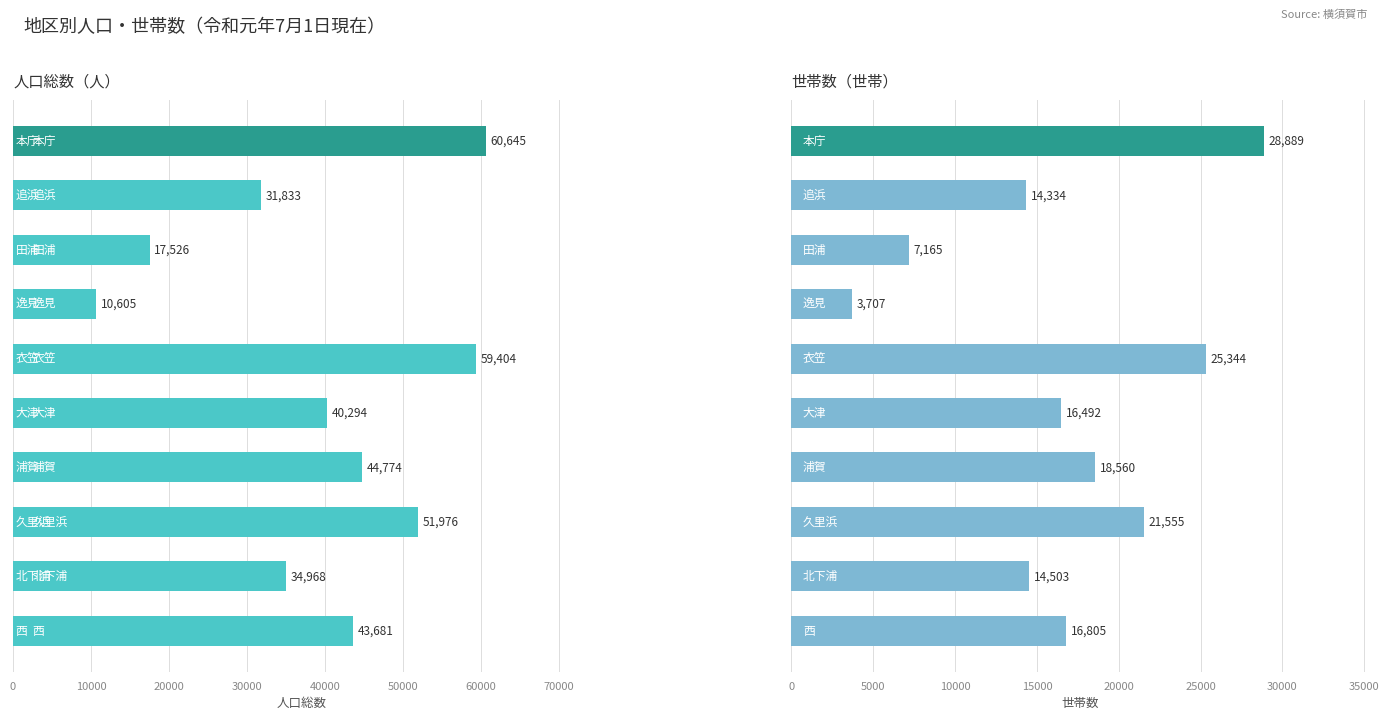

What position from the left is 20000?

3